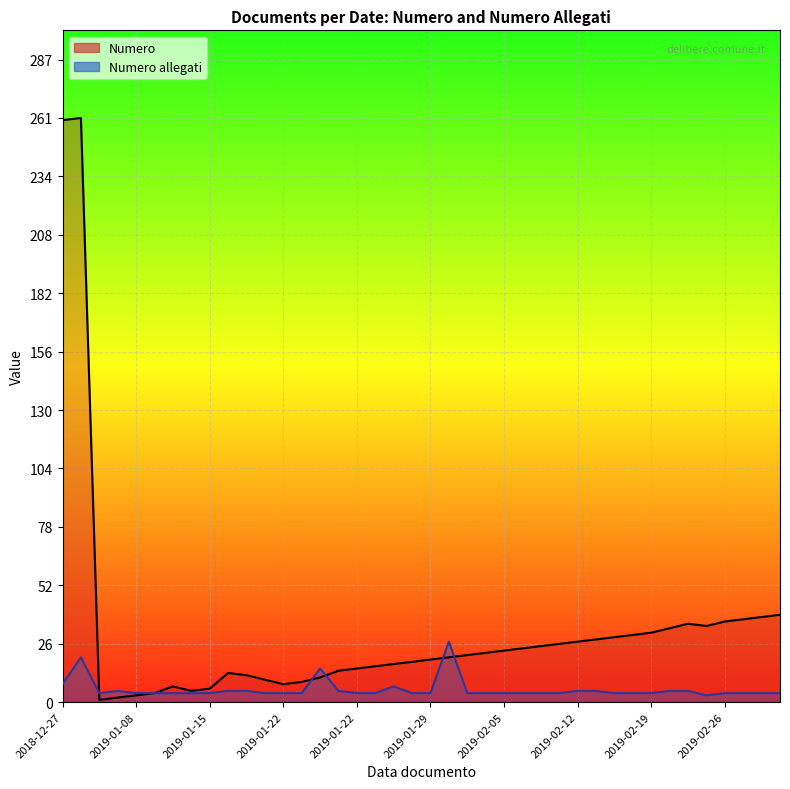

At which category does the chart reach its peak across all series?

2018-12-27